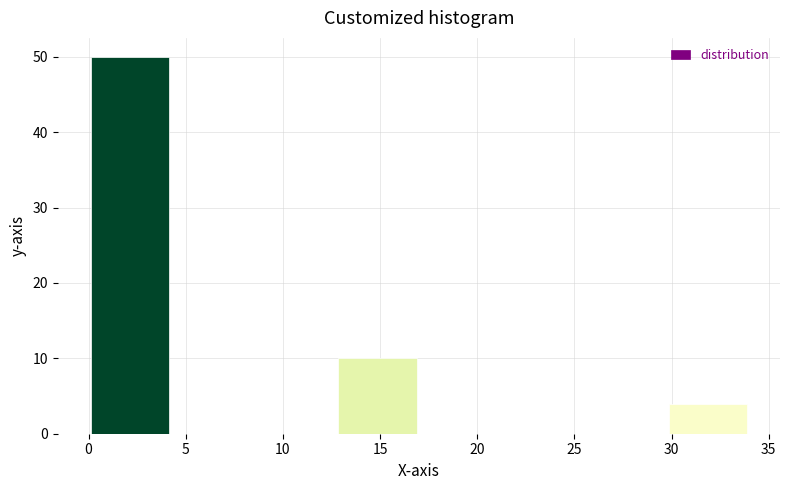

Reading left to right, transcribe this chart: for each bar, give the range it covers on the x-axis and its height. Neither the bar edges nor the heights are printed on the chart, so give them approximately, as read against the axes.

0.00 to 4.25: 50
4.25 to 8.50: 0
8.50 to 12.75: 0
12.75 to 17.00: 10
17.00 to 21.25: 0
21.25 to 25.50: 0
25.50 to 29.75: 0
29.75 to 34.00: 4